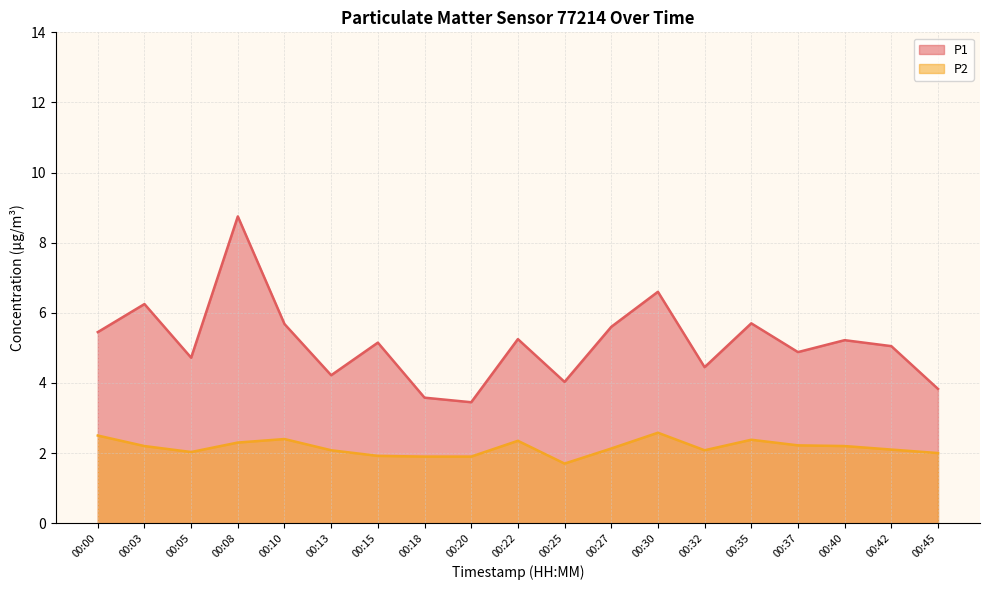

The value of P1 at 00:18 is 3.6. True or false?

True